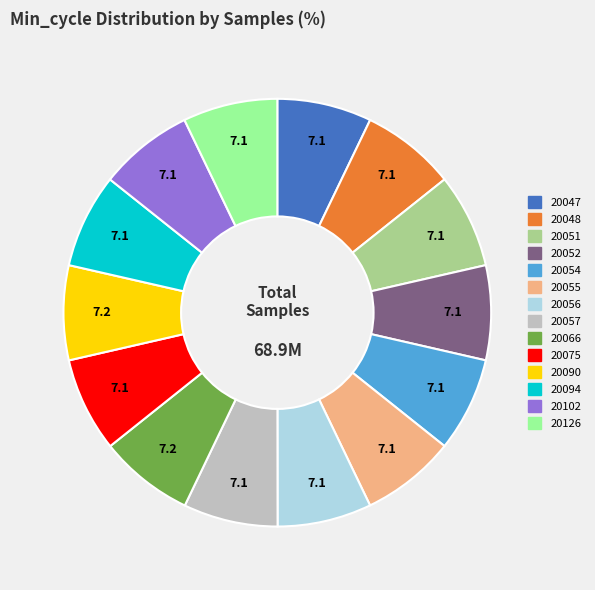

Combined, do 20094 and 20047 account for over 50%?

No